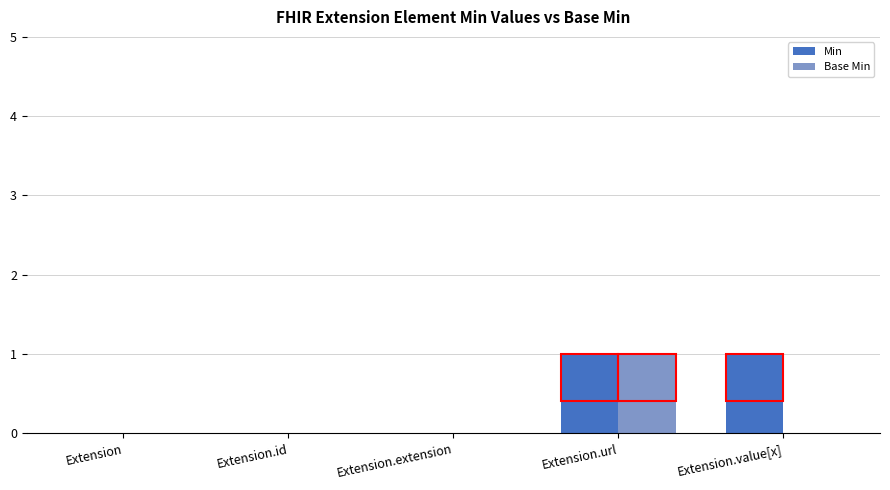

Is it true that Base Min equals 0 at Extension.url?

False